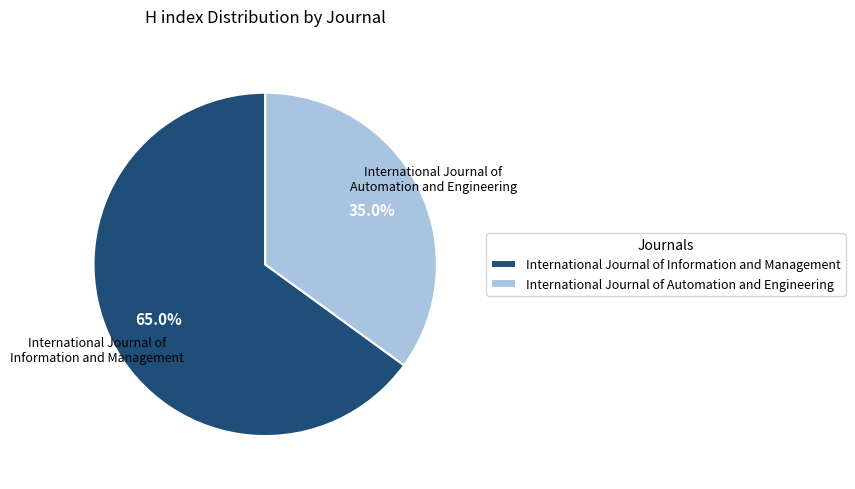

Count the number of slices in the pie.

2